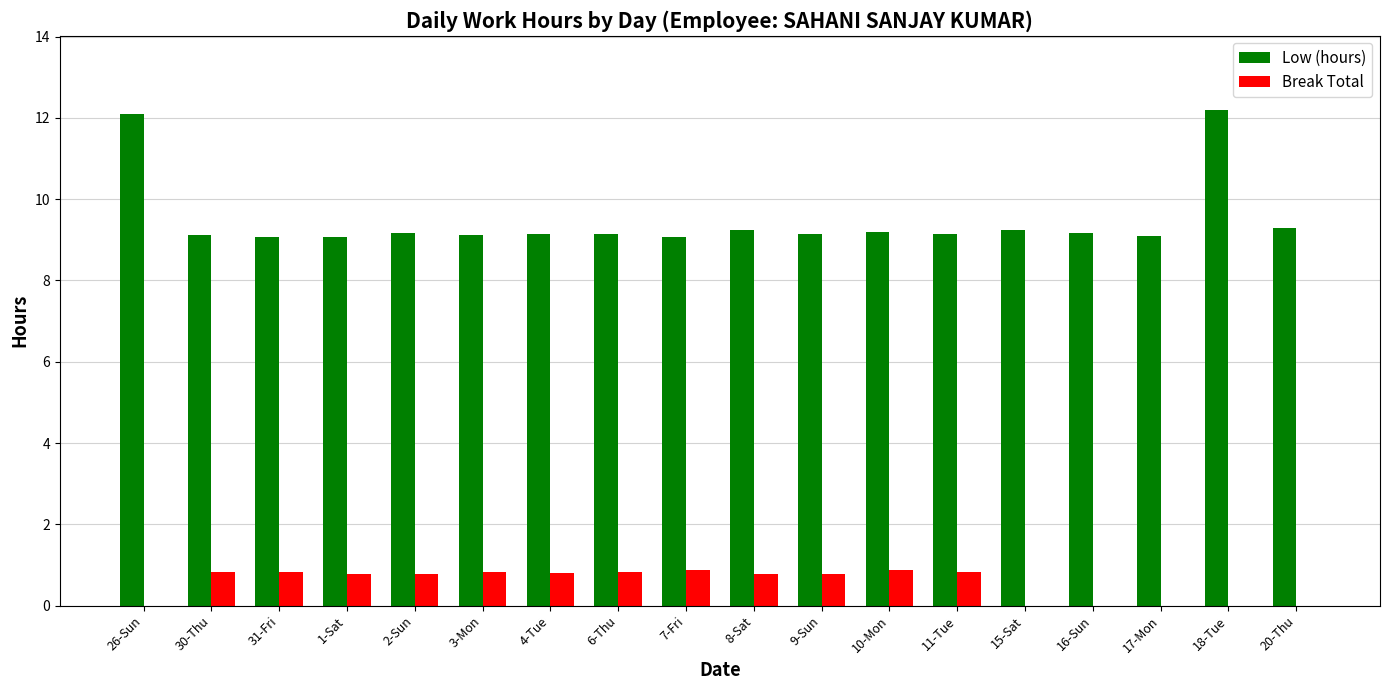

Does the chart contain stacked bars?

No